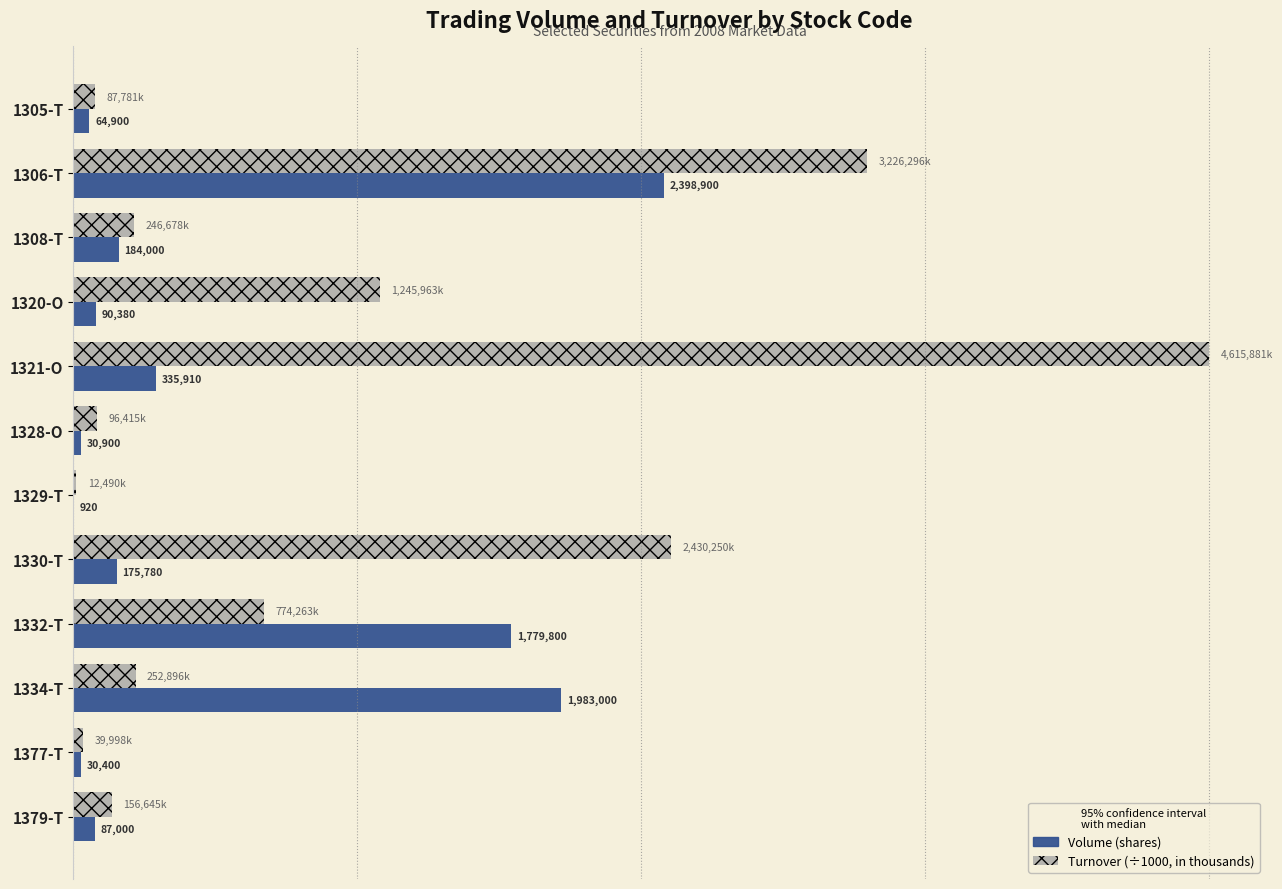

How many groups of bars are there?

12